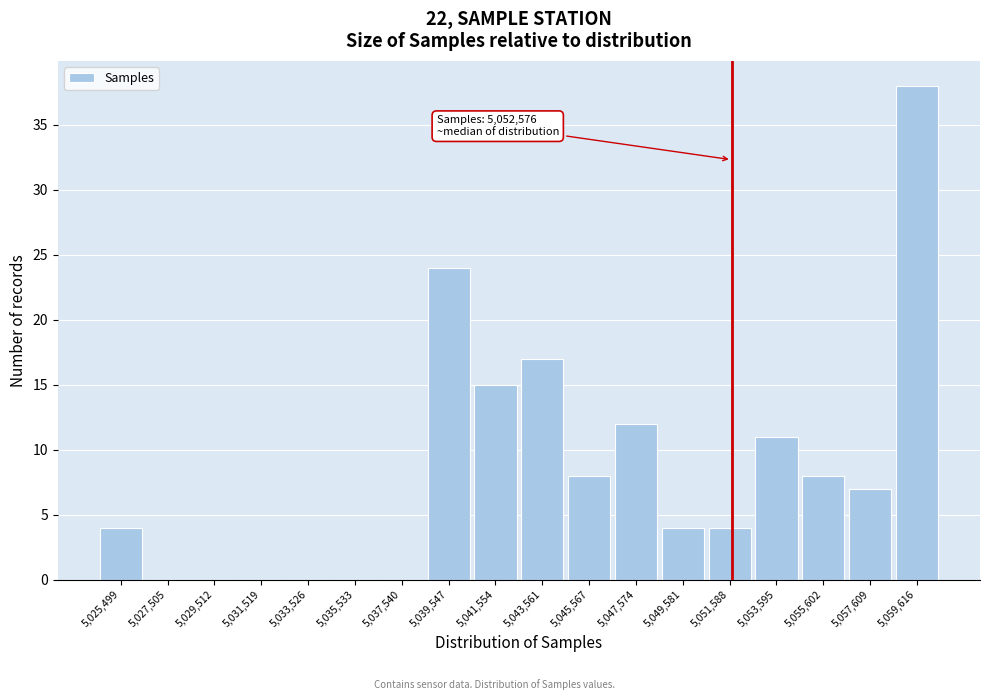

Reading right to left, extract all data points from this chart.

5,059,616=38	5,057,609=7	5,055,602=8	5,053,595=11	5,051,588=4	5,049,581=4	5,047,574=12	5,045,567=8	5,043,561=17	5,041,554=15	5,039,547=24	5,037,540=0	5,035,533=0	5,033,526=0	5,031,519=0	5,029,512=0	5,027,505=0	5,025,499=4